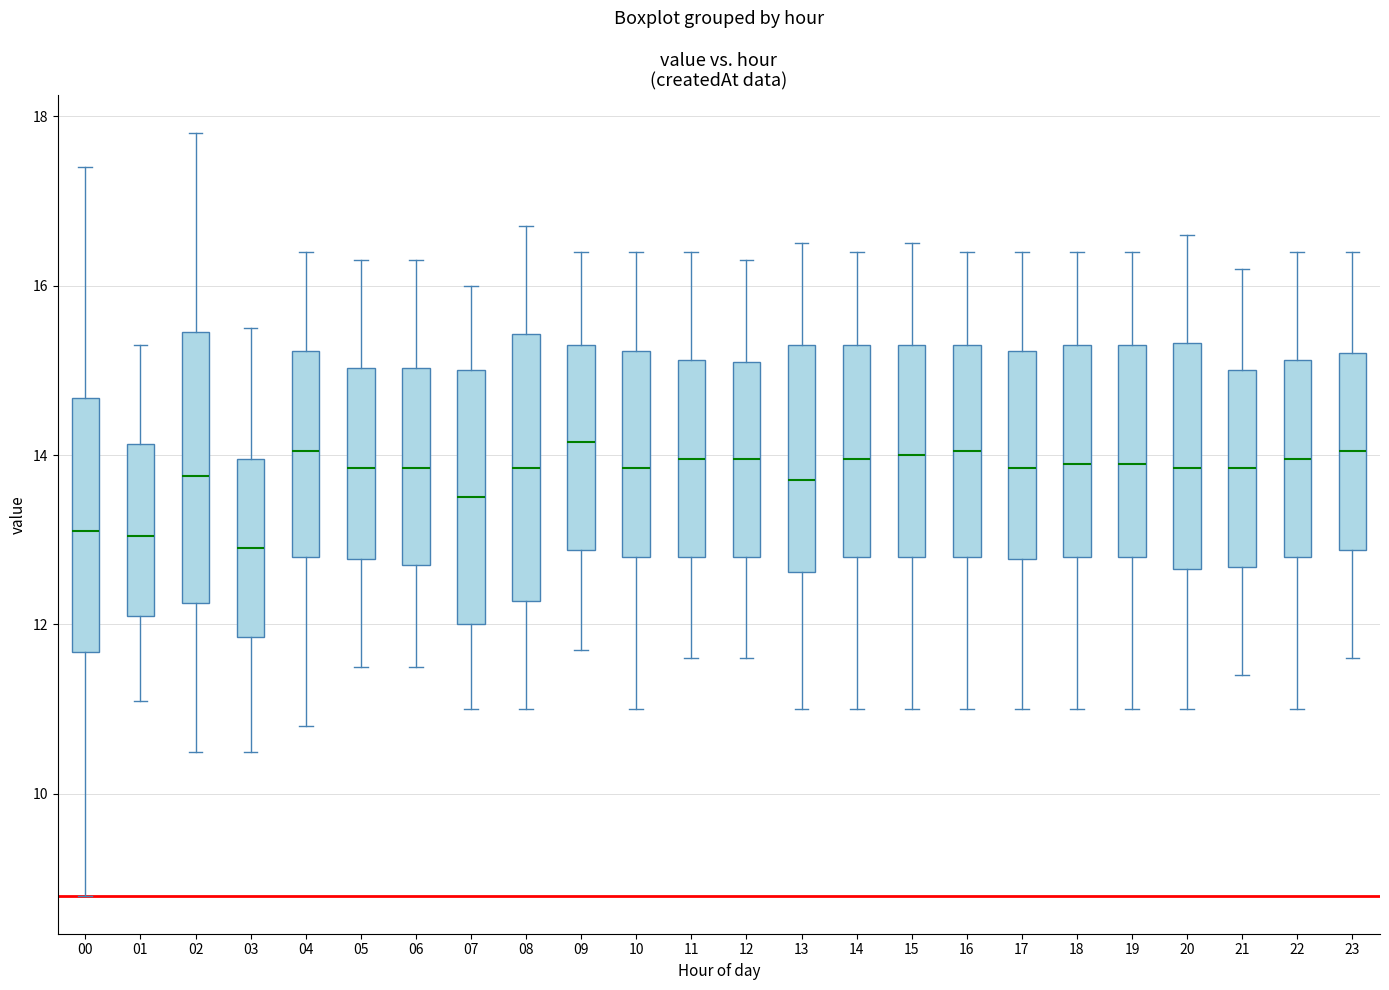

Reading left to right, read every box against the y-axis: the position of its median line, the range the box covers, and the ends of its whiskers. The values are not printed on the chart, so give them approximately, as read against the axis.

00: median 13.2, box 11.6 to 14.6, whiskers 8.8 to 17.4
01: median 13.0, box 12.2 to 14.2, whiskers 11.2 to 15.4
02: median 13.8, box 12.2 to 15.4, whiskers 10.6 to 17.8
03: median 13.0, box 11.8 to 14.0, whiskers 10.6 to 15.6
04: median 14.0, box 12.8 to 15.2, whiskers 10.8 to 16.4
05: median 13.8, box 12.8 to 15.0, whiskers 11.6 to 16.4
06: median 13.8, box 12.8 to 15.0, whiskers 11.6 to 16.4
07: median 13.6, box 12.0 to 15.0, whiskers 11.0 to 16.0
08: median 13.8, box 12.2 to 15.4, whiskers 11.0 to 16.8
09: median 14.2, box 12.8 to 15.4, whiskers 11.8 to 16.4
10: median 13.8, box 12.8 to 15.2, whiskers 11.0 to 16.4
11: median 14.0, box 12.8 to 15.2, whiskers 11.6 to 16.4
12: median 14.0, box 12.8 to 15.2, whiskers 11.6 to 16.4
13: median 13.8, box 12.6 to 15.4, whiskers 11.0 to 16.6
14: median 14.0, box 12.8 to 15.4, whiskers 11.0 to 16.4
15: median 14.0, box 12.8 to 15.4, whiskers 11.0 to 16.6
16: median 14.0, box 12.8 to 15.4, whiskers 11.0 to 16.4
17: median 13.8, box 12.8 to 15.2, whiskers 11.0 to 16.4
18: median 14.0, box 12.8 to 15.4, whiskers 11.0 to 16.4
19: median 14.0, box 12.8 to 15.4, whiskers 11.0 to 16.4
20: median 13.8, box 12.6 to 15.4, whiskers 11.0 to 16.6
21: median 13.8, box 12.6 to 15.0, whiskers 11.4 to 16.2
22: median 14.0, box 12.8 to 15.2, whiskers 11.0 to 16.4
23: median 14.0, box 12.8 to 15.2, whiskers 11.6 to 16.4